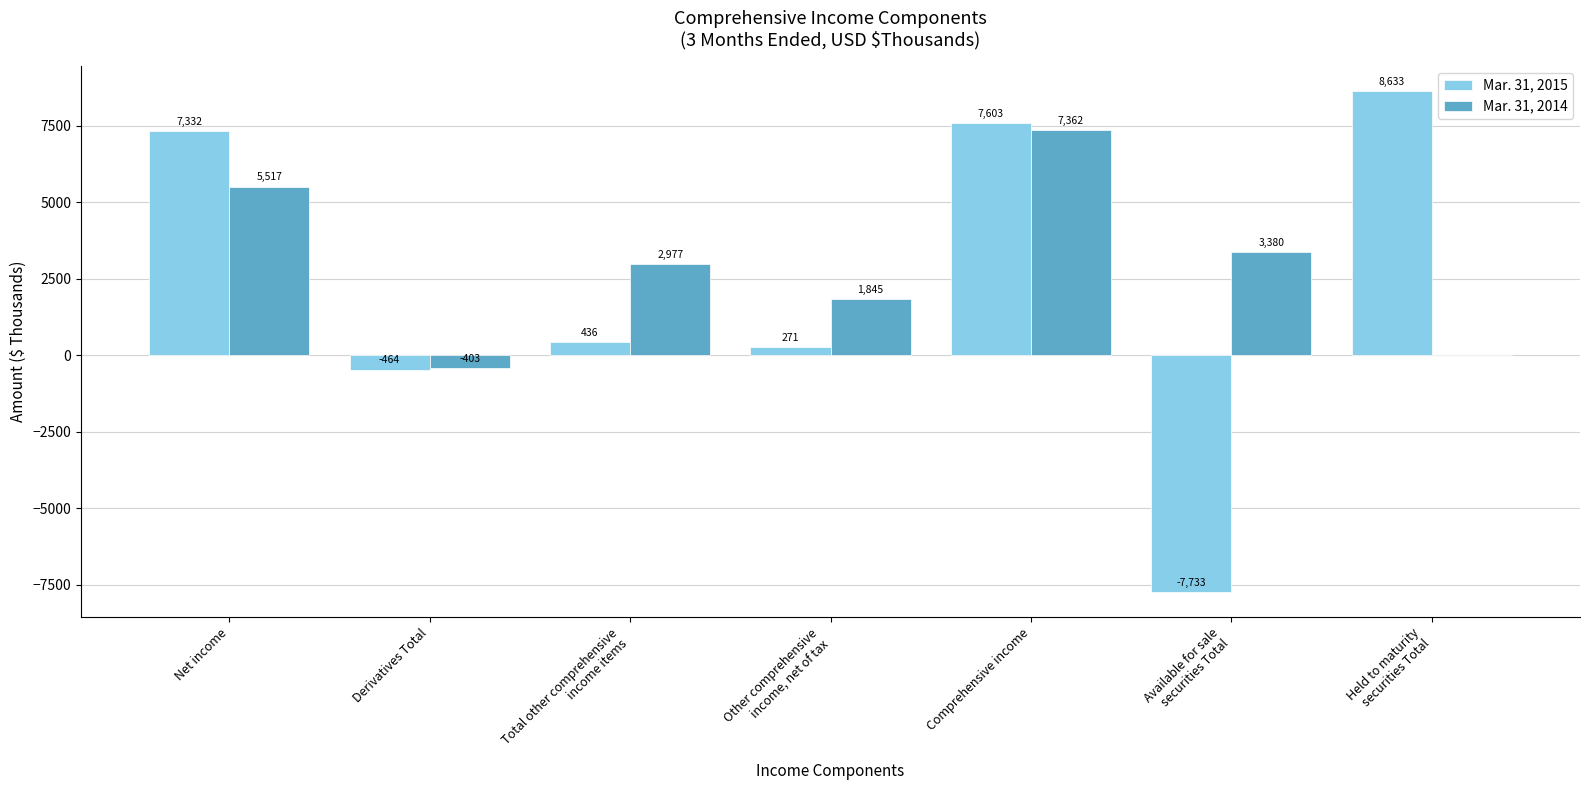

What is the sum of all Mar. 31, 2015 values?

16078